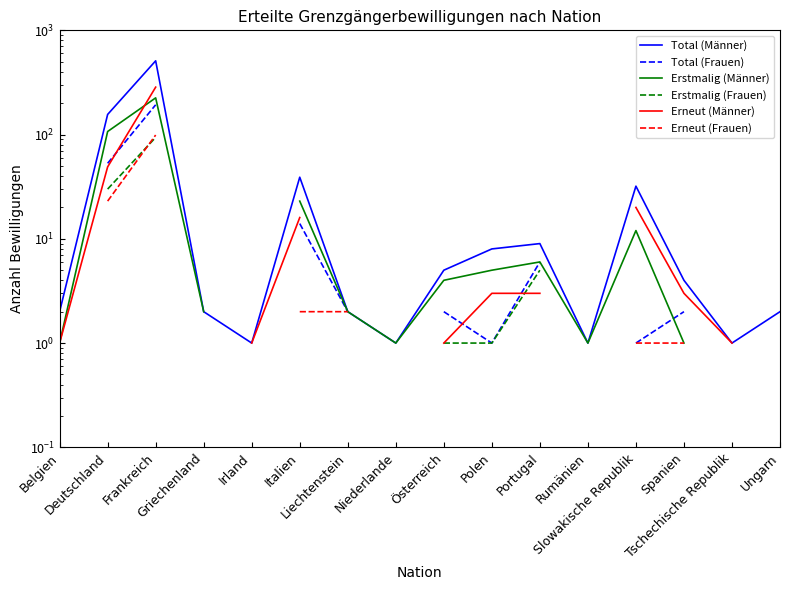

True or false: Total (Männer) and Total (Frauen) cross at least once.

False